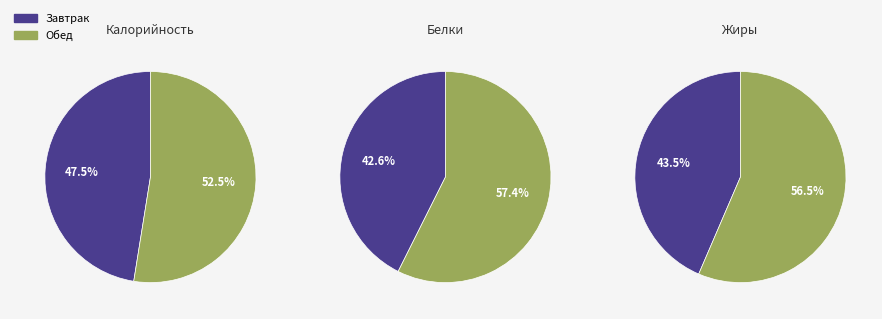

How many segments does this pie chart have?

2